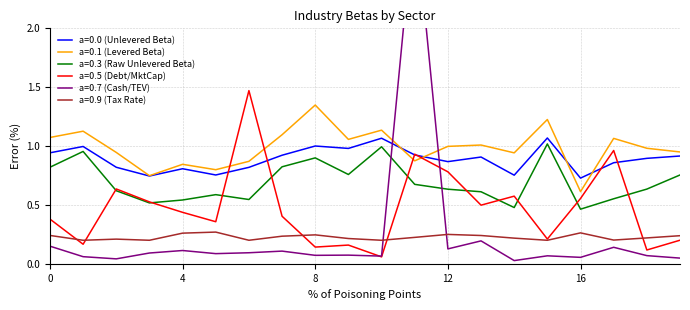

Reading left to right, list all the values displayed in this chart.

a=0.0 (Unlevered Beta): 0.9	1.0	0.8	0.7	0.8	0.8	0.8	0.9	1.0	1.0	1.1	0.9	0.9	0.9	0.8	1.1	0.7	0.9	0.9	0.9
a=0.1 (Levered Beta): 1.1	1.1	0.9	0.7	0.8	0.8	0.9	1.1	1.3	1.1	1.1	0.9	1.0	1.0	0.9	1.2	0.6	1.1	1.0	1.0
a=0.3 (Raw Unlevered Beta): 0.8	1.0	0.6	0.5	0.5	0.6	0.5	0.8	0.9	0.8	1.0	0.7	0.6	0.6	0.5	1.0	0.5	0.6	0.6	0.8
a=0.5 (Debt/MktCap): 0.4	0.2	0.6	0.5	0.4	0.4	1.5	0.4	0.1	0.2	0.1	0.9	0.8	0.5	0.6	0.2	0.6	1.0	0.1	0.2
a=0.7 (Cash/TEV): 0.1	0.1	0.0	0.1	0.1	0.1	0.1	0.1	0.1	0.1	0.1	3.0	0.1	0.2	0.0	0.1	0.1	0.1	0.1	0.0
a=0.9 (Tax Rate): 0.2	0.2	0.2	0.2	0.3	0.3	0.2	0.2	0.2	0.2	0.2	0.2	0.2	0.2	0.2	0.2	0.3	0.2	0.2	0.2